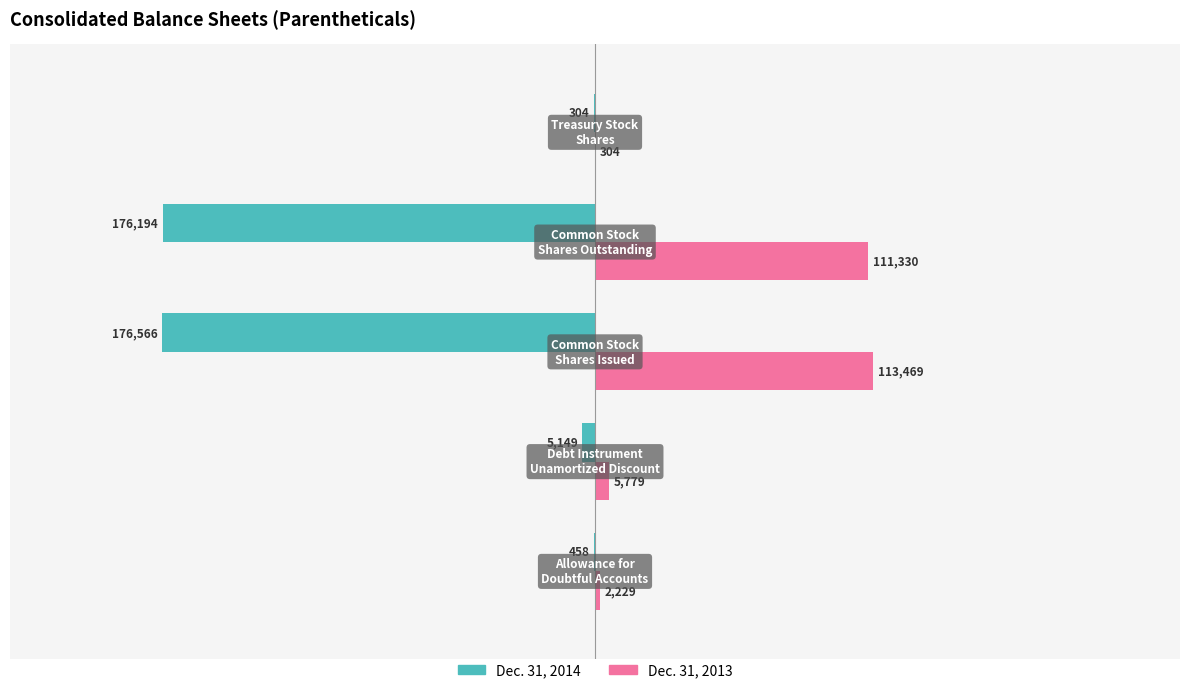

Which series has the largest total across all categories?

Dec. 31, 2013